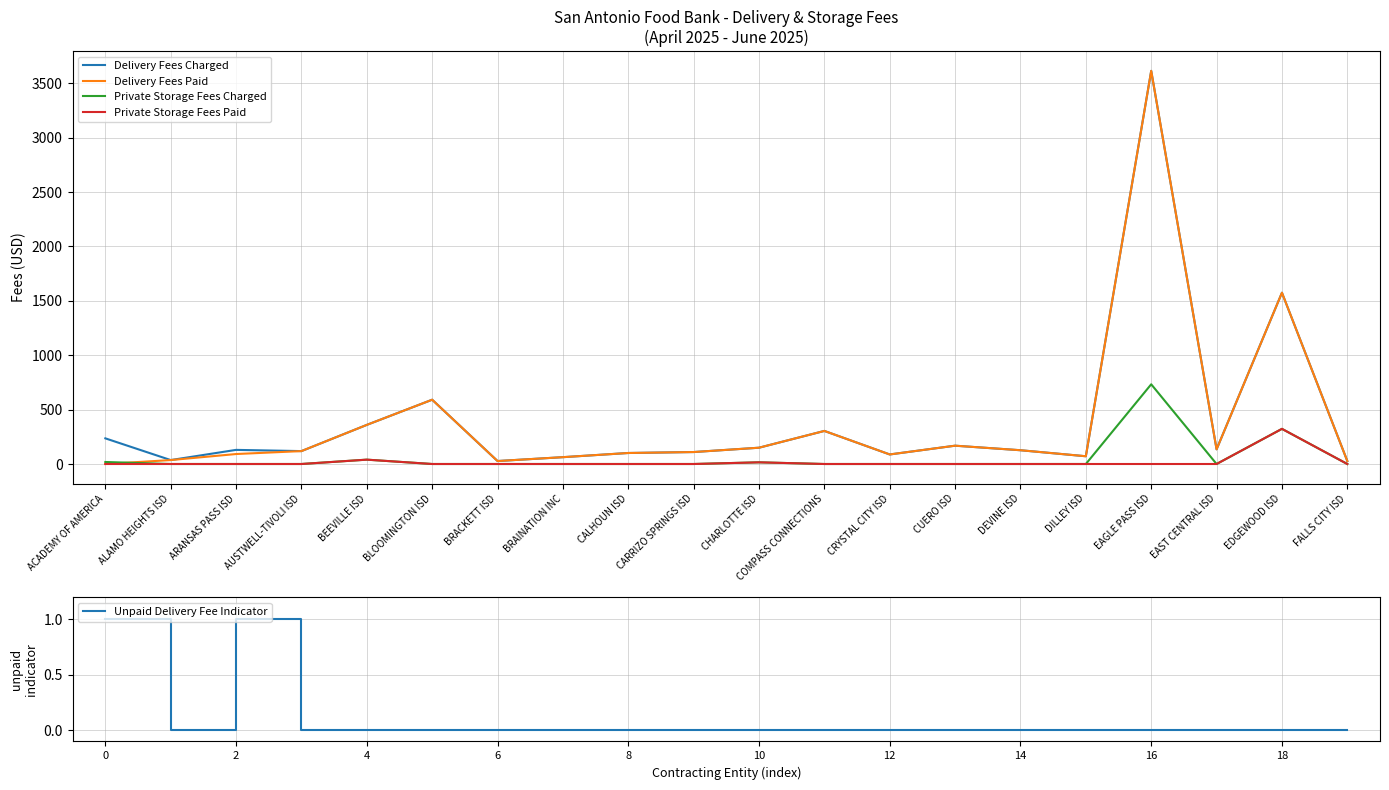

List the series in order of their peak value, lowest first.

Unpaid Delivery Fee Indicator, Private Storage Fees Paid, Private Storage Fees Charged, Delivery Fees Charged, Delivery Fees Paid